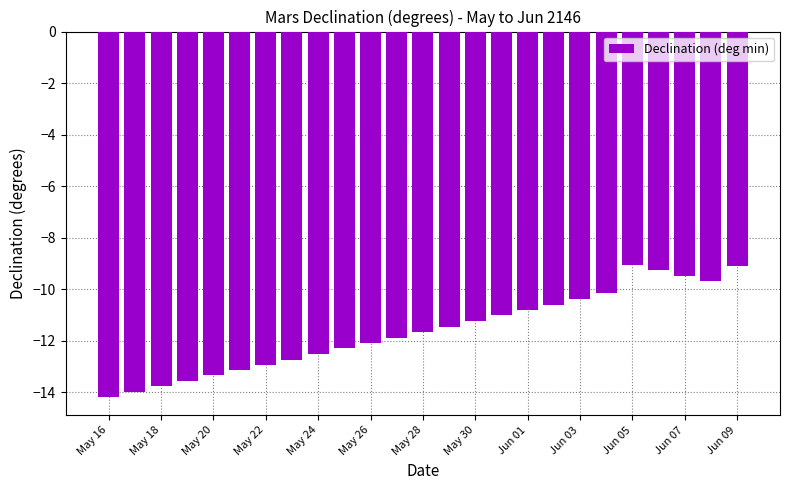

How many categories are shown in the chart?

25